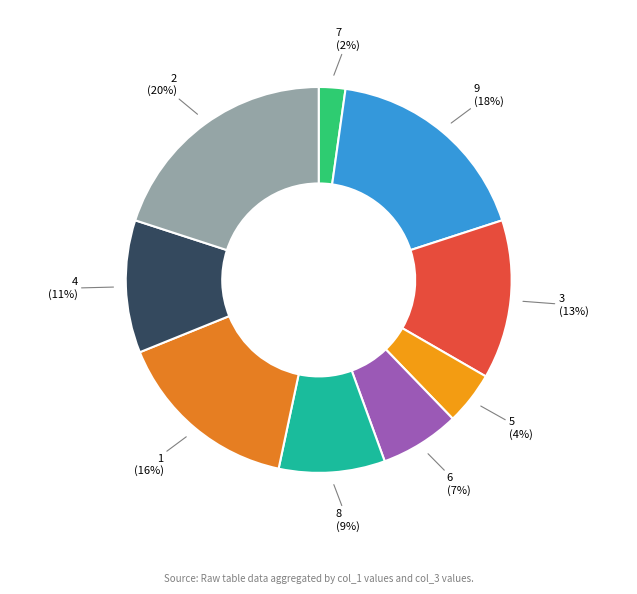

Is the sum of 2 and 6 greater than half?

No